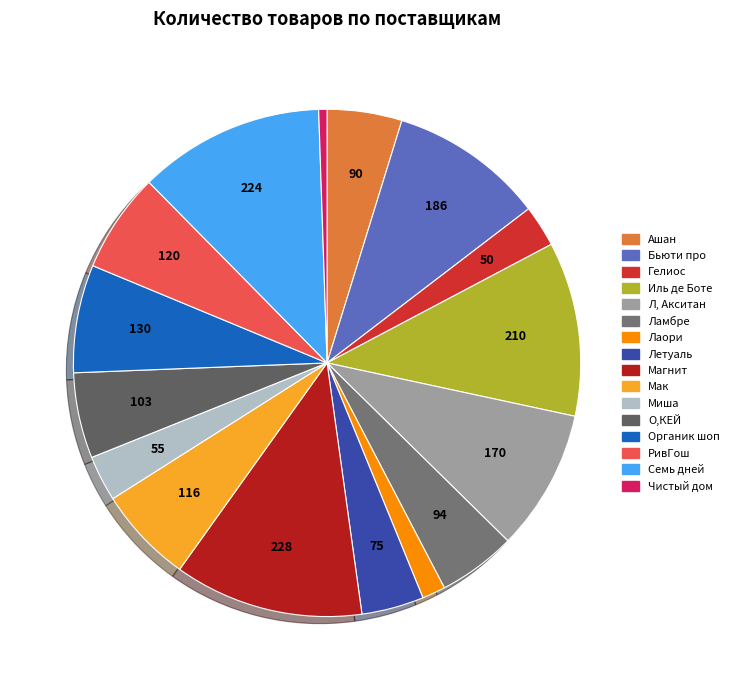

Is there any slice that represents more than half of the pie?

No